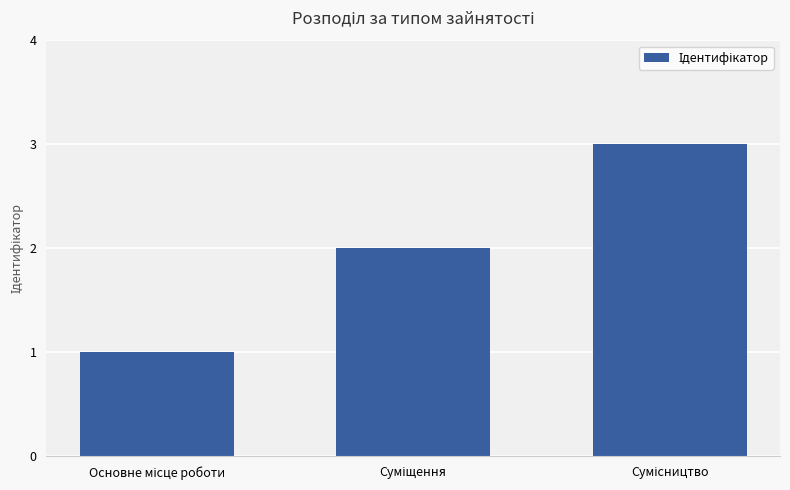

Reading left to right, extract all data points from this chart.

1	2	3